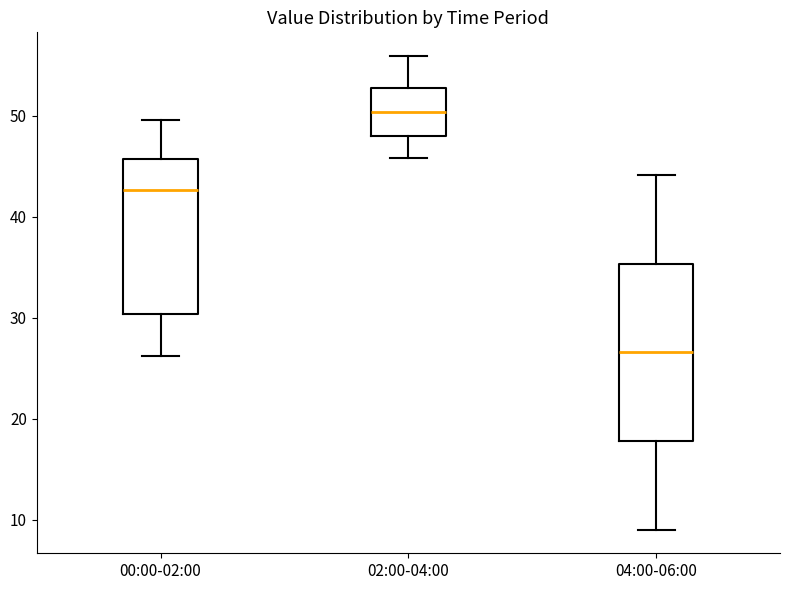

Reading left to right, transcribe this box plot: for each box, give where its median line is, the range the box spans, and where its two whiskers end, as read against the y-axis. The values are not printed on the chart, so give them approximately, as read against the axis.

00:00-02:00: median 43, box 30 to 46, whiskers 26 to 50
02:00-04:00: median 50, box 48 to 53, whiskers 46 to 56
04:00-06:00: median 27, box 18 to 35, whiskers 9 to 44